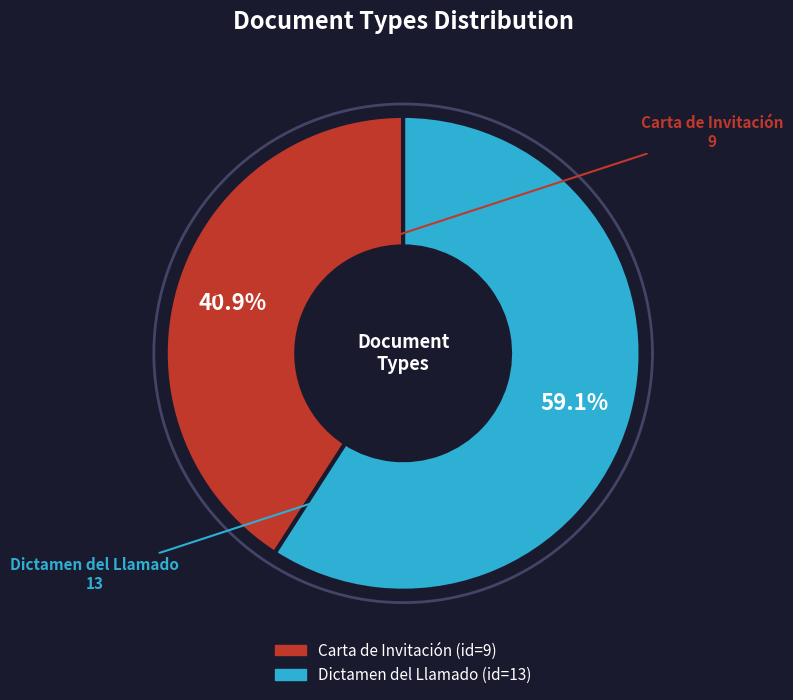

Which slice represents more than half of the pie?

Dictamen del Llamado